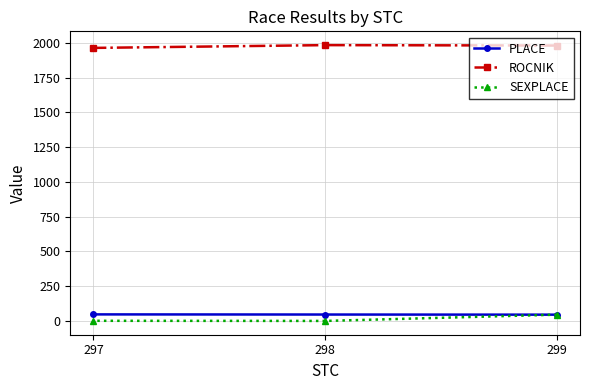

What is the total value across all series at 299?

2072